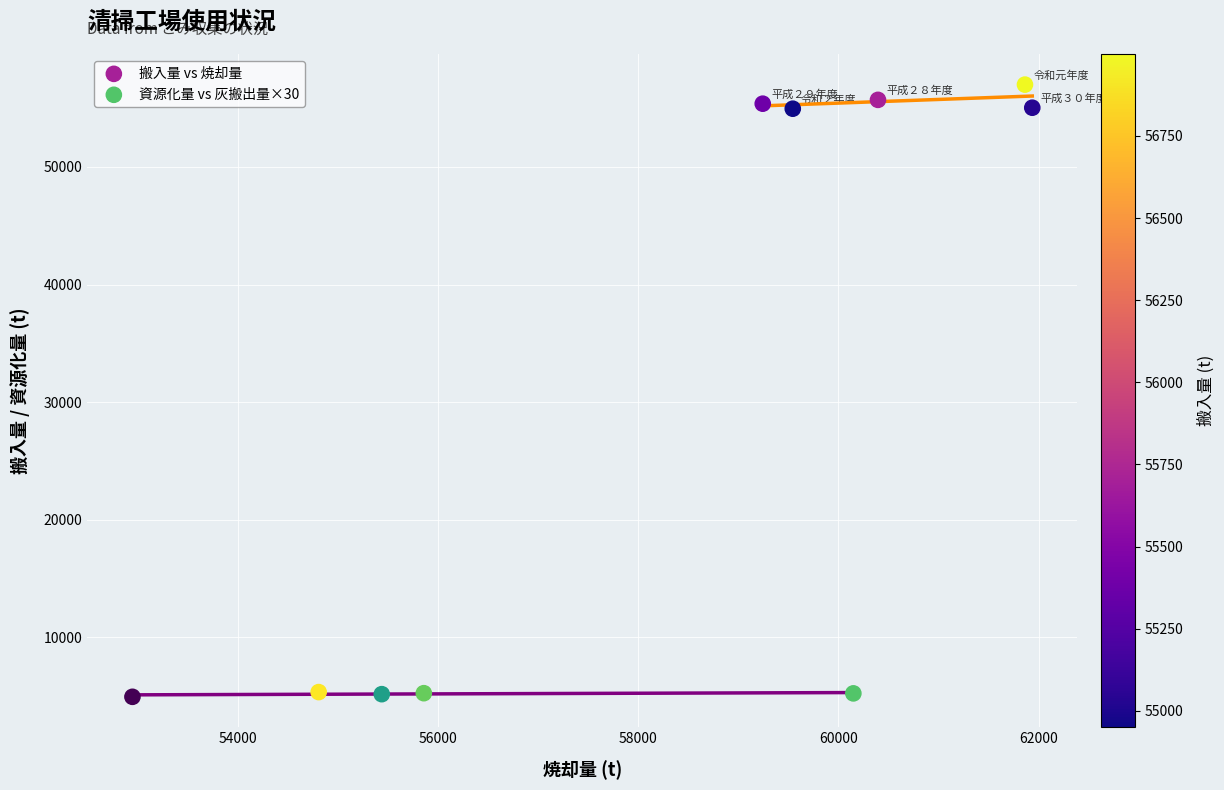

Which series reaches the minimum Y coordinate?

資源化量 vs 灰搬出量×30